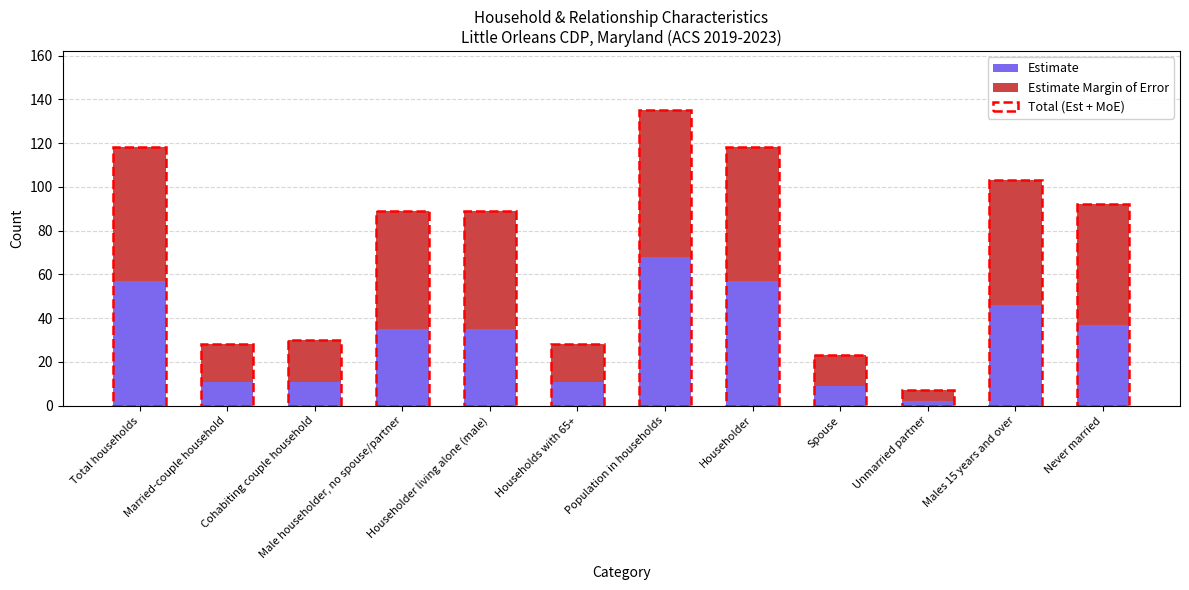

The Estimate series shows 4 at Spouse. True or false?

False